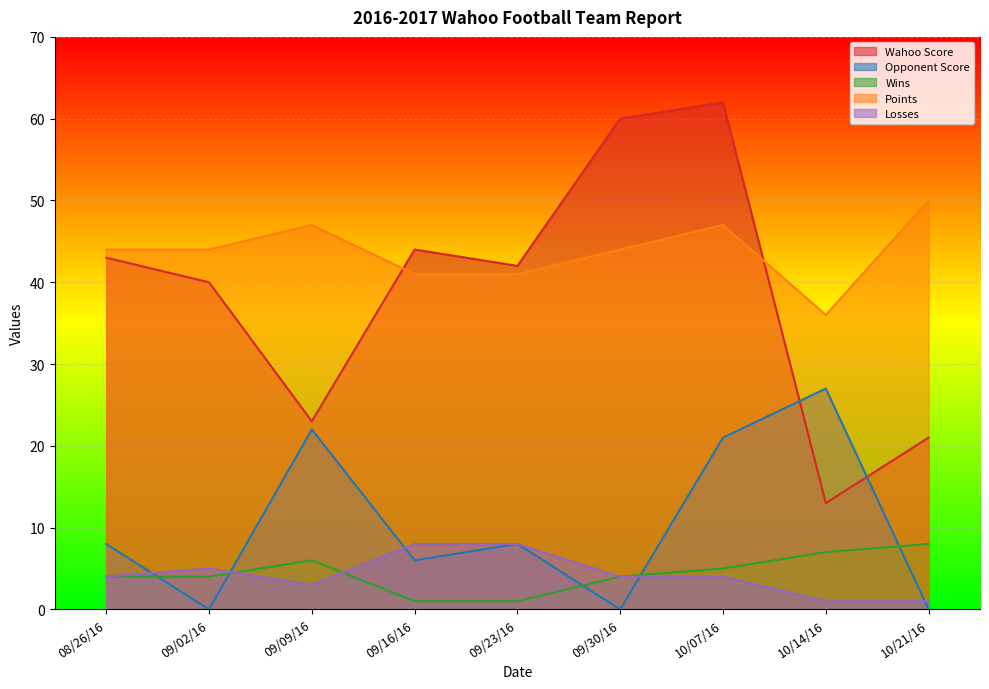

True or false: Points has a value of 31 at 10/07/16.

False